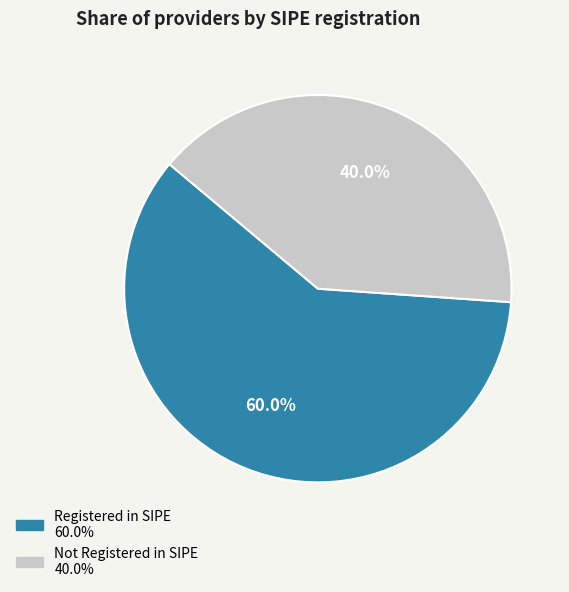

Is there a majority slice in this chart?

Yes